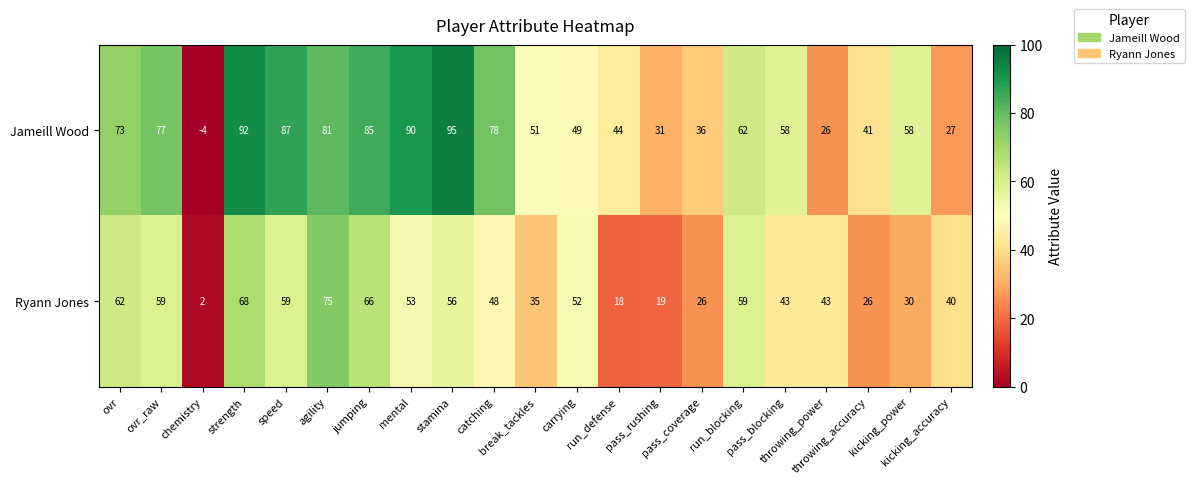

Rank the series at run_blocking from highest to lowest value.

Jameill Wood, Ryann Jones